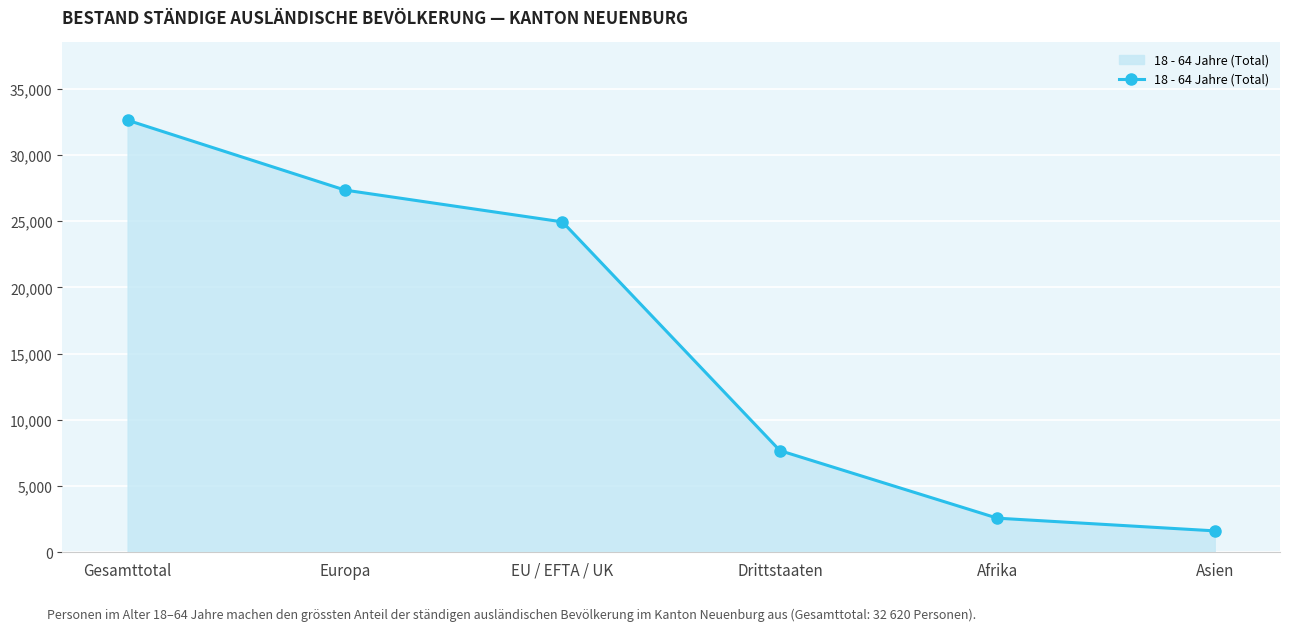

Which label corresponds to the smallest value in the chart?

Asien